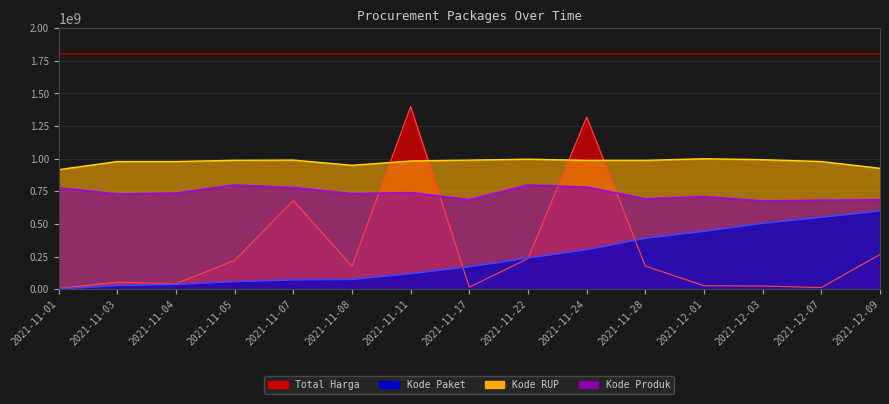

Reading left to right, transcribe all the data shown in this chart.

Total Harga: 2021-11-01=6090604.8	2021-11-03=53659845.7	2021-11-04=43186055.8	2021-11-05=221001246.5	2021-11-07=679131804.1	2021-11-08=176497750.6	2021-11-11=1400000000.0	2021-11-17=16333061.3	2021-11-22=234812761.7	2021-11-24=1319933115.9	2021-11-28=177849948.2	2021-12-01=26745221.2	2021-12-03=24577227.8	2021-12-07=13056161.1	2021-12-09=266710622.7
Kode Paket: 2021-11-01=2446054.5	2021-11-03=28189705.1	2021-11-04=36969753.3	2021-11-05=58585150.6	2021-11-07=72192937.9	2021-11-08=75226903.7	2021-11-11=119564859.8	2021-11-17=172133574.6	2021-11-22=239567434.6	2021-11-24=303280716.9	2021-11-28=390943876.6	2021-12-01=444327943.0	2021-12-03=505444974.5	2021-12-07=551503751.3	2021-12-09=600000000.0
Kode RUP: 2021-11-01=916278561.6	2021-11-03=978660738.0	2021-11-04=978660738.0	2021-11-05=987871893.3	2021-11-07=989715438.3	2021-11-08=949622431.0	2021-11-11=982781132.8	2021-11-17=989319245.3	2021-11-22=996452964.6	2021-11-24=987517137.7	2021-11-28=987579651.7	2021-12-01=1000000000.0	2021-12-03=992919492.4	2021-12-07=978660738.0	2021-12-09=926882881.4
Kode Produk: 2021-11-01=778861870.0	2021-11-03=731009752.1	2021-11-04=738380163.0	2021-11-05=800000000.0	2021-11-07=780147229.2	2021-11-08=734067021.9	2021-11-11=741536428.2	2021-11-17=687623480.8	2021-11-22=799997893.7	2021-11-24=783814268.0	2021-11-28=694195610.5	2021-12-01=711347073.3	2021-12-03=677629694.4	2021-12-07=683020199.3	2021-12-09=685910019.6